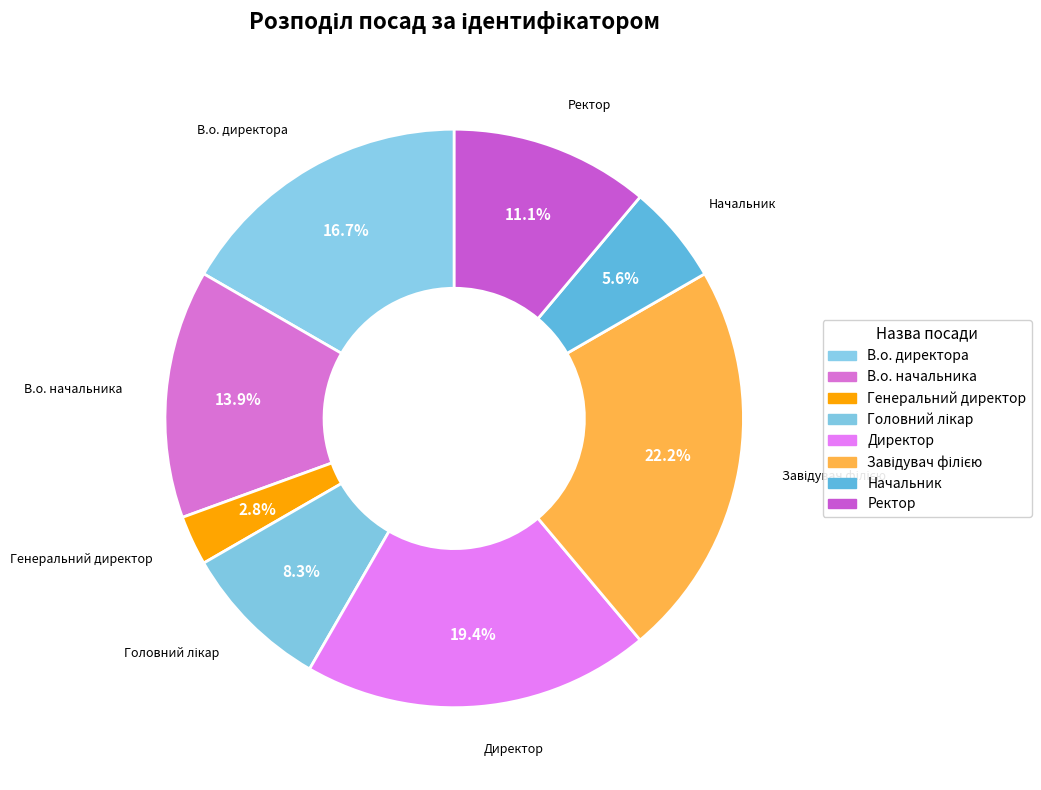

What is the smallest slice in the pie chart?

Генеральний директор